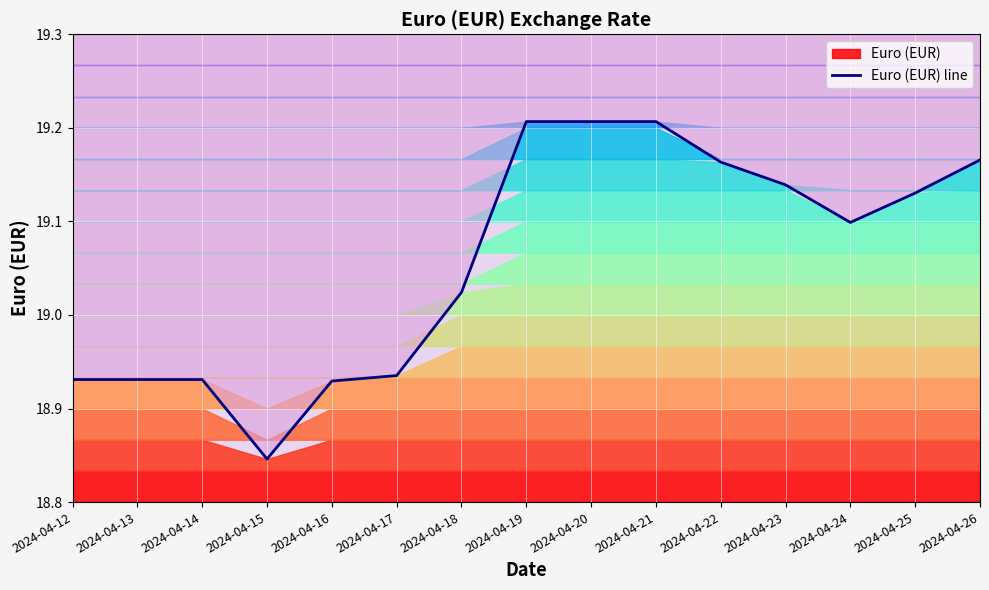

What is the change in value from 2024-04-19 to 2024-04-23?

-0.1